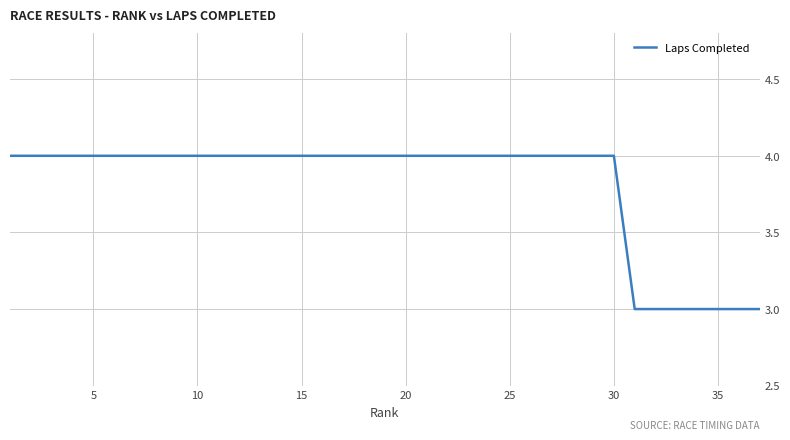

What is the smallest value displayed?

3